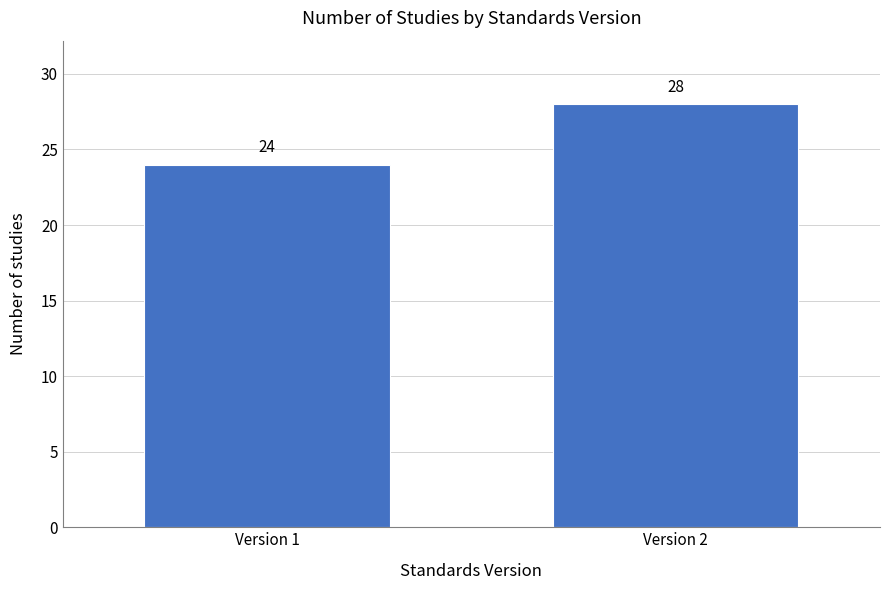

Reading left to right, what are all the values shown in this chart?

Version 1=24	Version 2=28